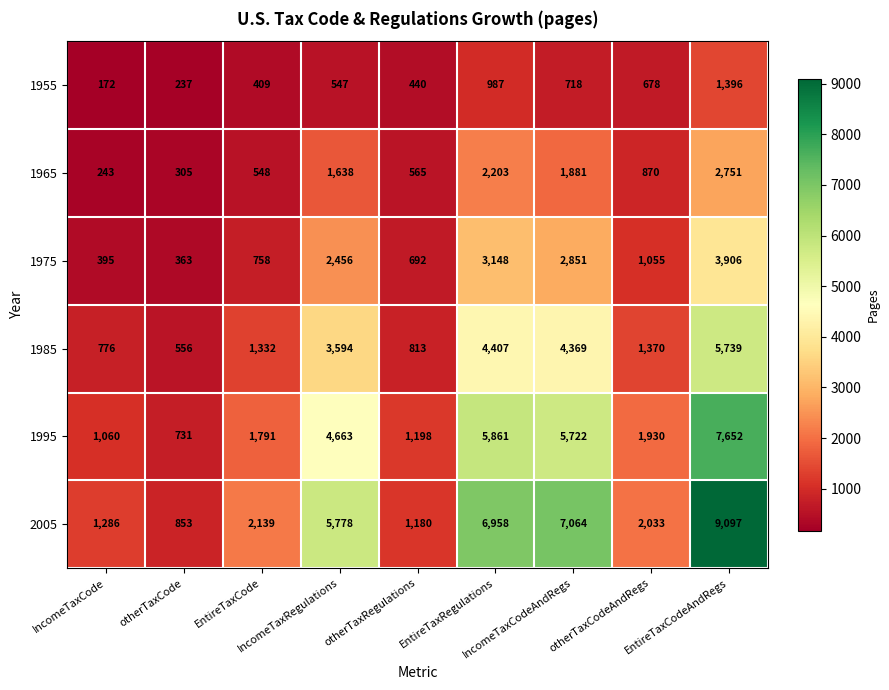

What is the maximum value shown in the chart?

9097